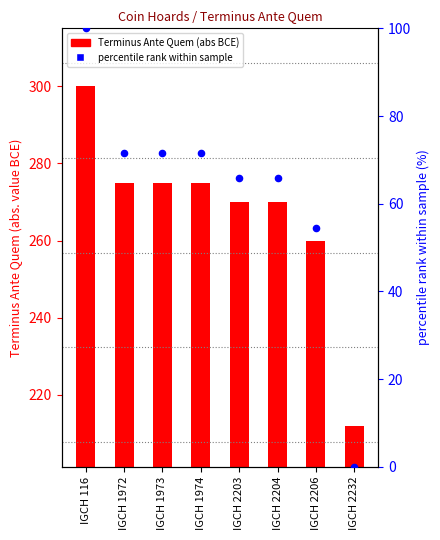

Is the value of Terminus Ante Quem at IGCH 1972 greater than the value of percentile rank within sample at IGCH 1972?

Yes